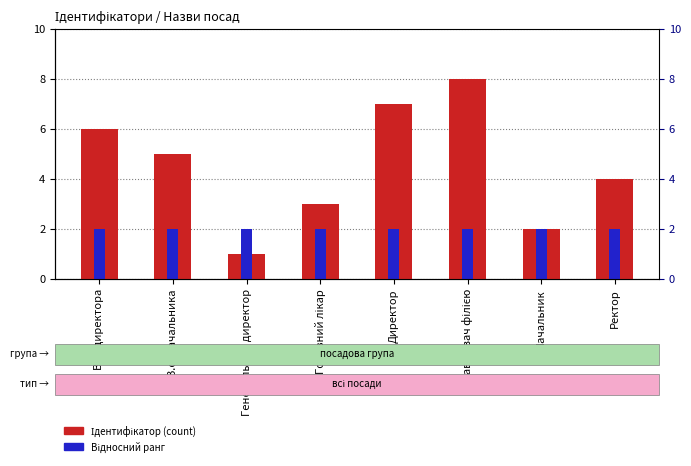

At which label does Відносний ранг reach its peak?

В.о. директора